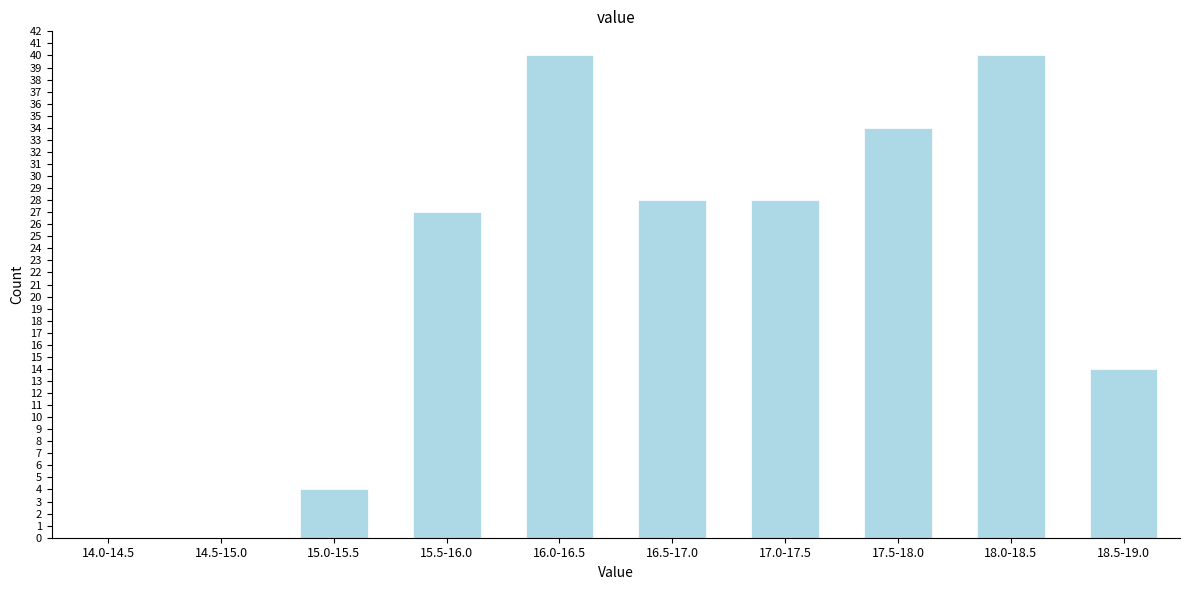

Reading left to right, transcribe all the data shown in this chart.

14.0-14.5=0	14.5-15.0=0	15.0-15.5=4	15.5-16.0=27	16.0-16.5=40	16.5-17.0=28	17.0-17.5=28	17.5-18.0=34	18.0-18.5=40	18.5-19.0=14